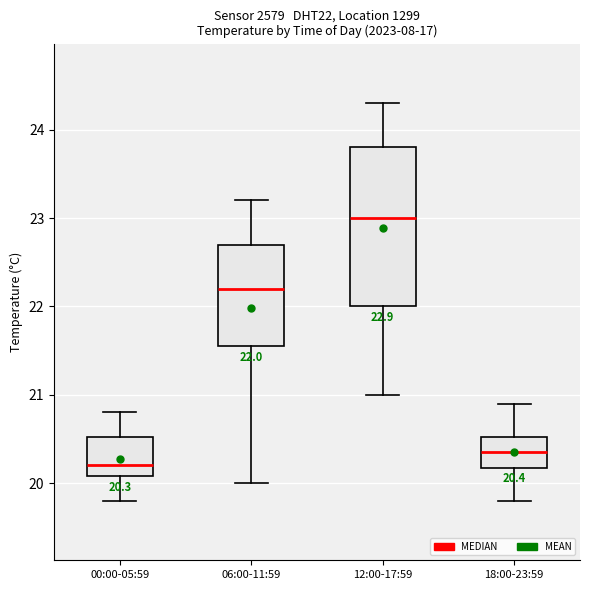

Which box is the tallest, from its lower edge to its upper edge?

12:00-17:59